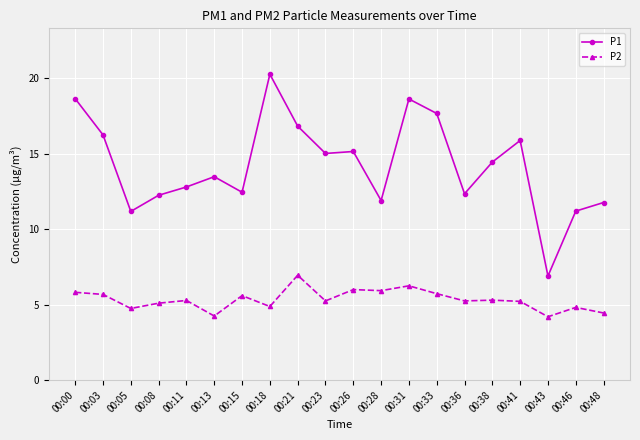

Does the chart display data point markers on the line(s)?

Yes